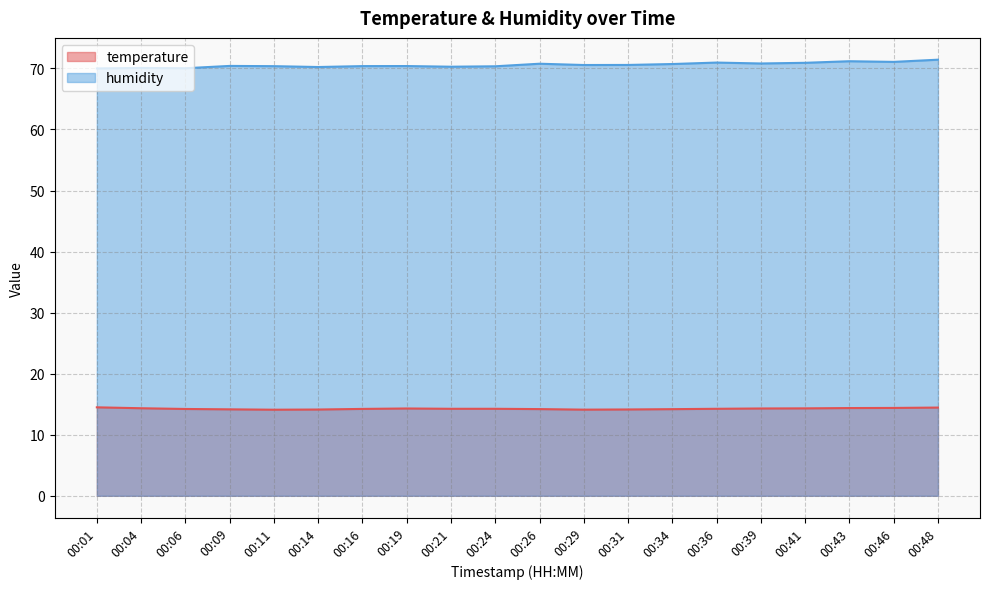

What is the sum of all temperature values?

285.2